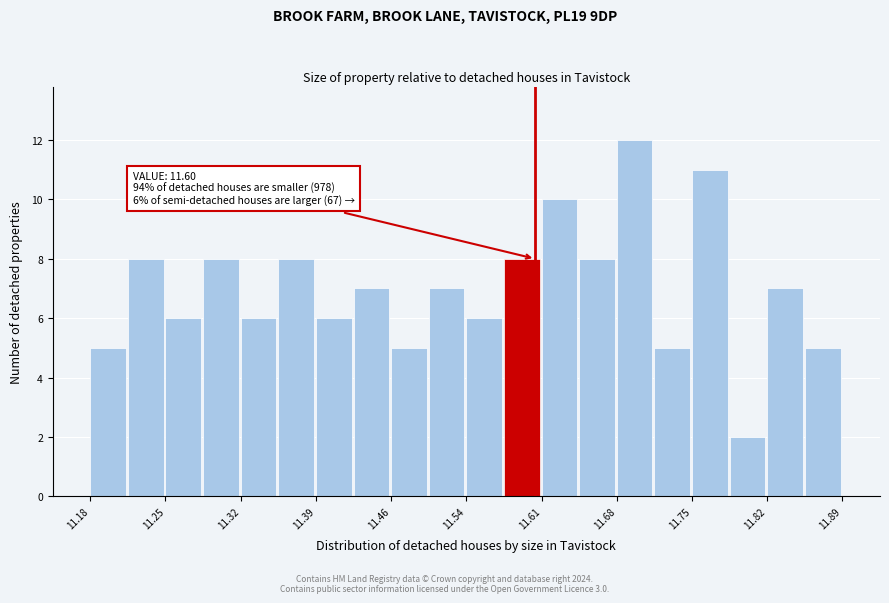

Around what value on the x-axis is the tallest bar? Give the approximate position of its centre, as read against the axis.

11.69